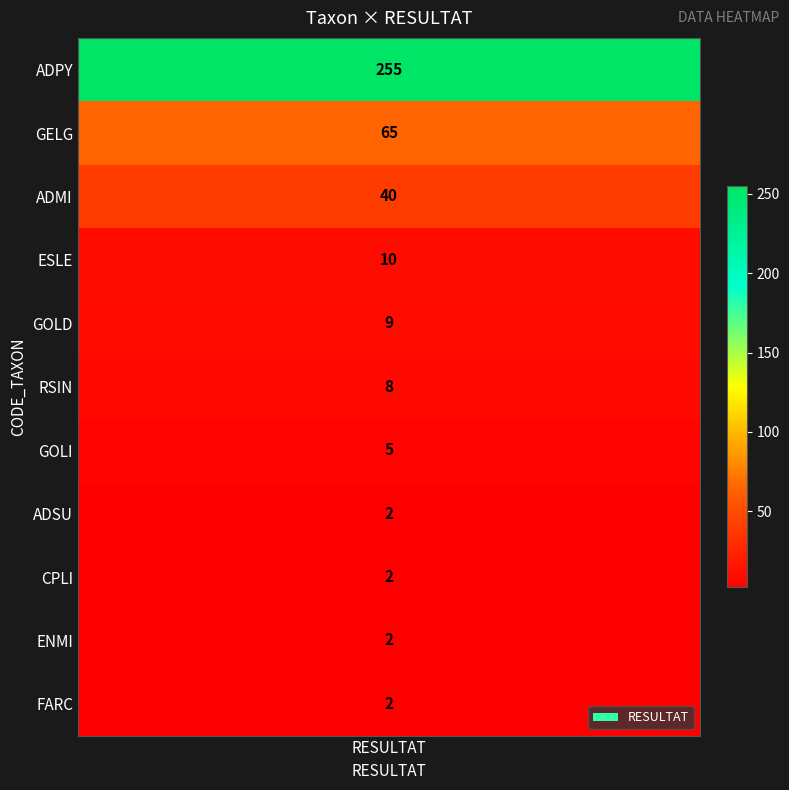

Reading left to right, what are all the values shown in this chart?

resultat=255	1=65	2=40	3=10	4=9	5=8	6=5	7=2	8=2	9=2	10=2